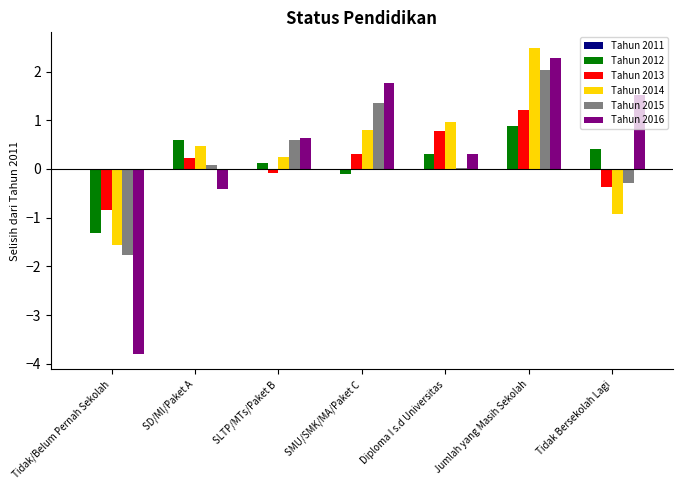

True or false: Tahun 2015 has a value of 0.0 at Diploma I s.d Universitas.

True